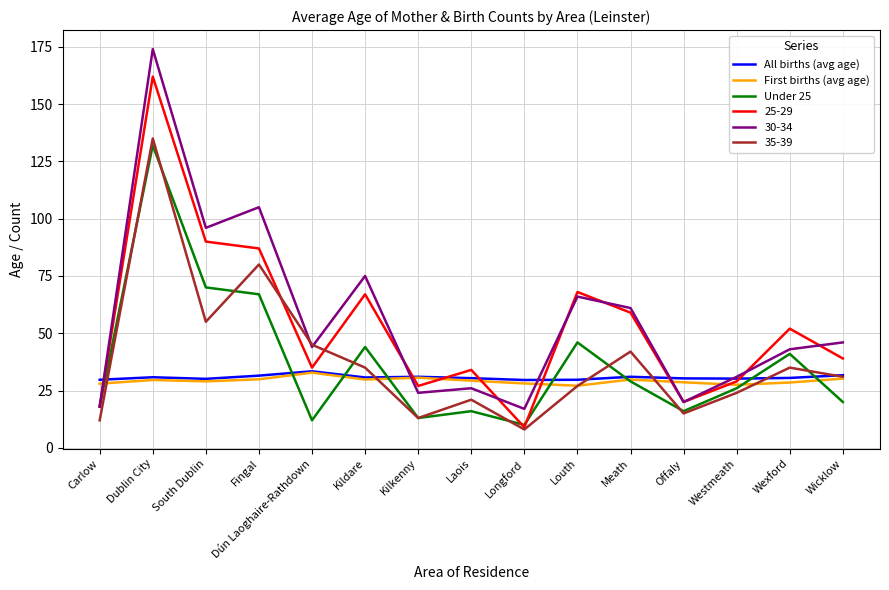

What is the difference between the second highest and minimum values in the First births (avg age) series?

3.5